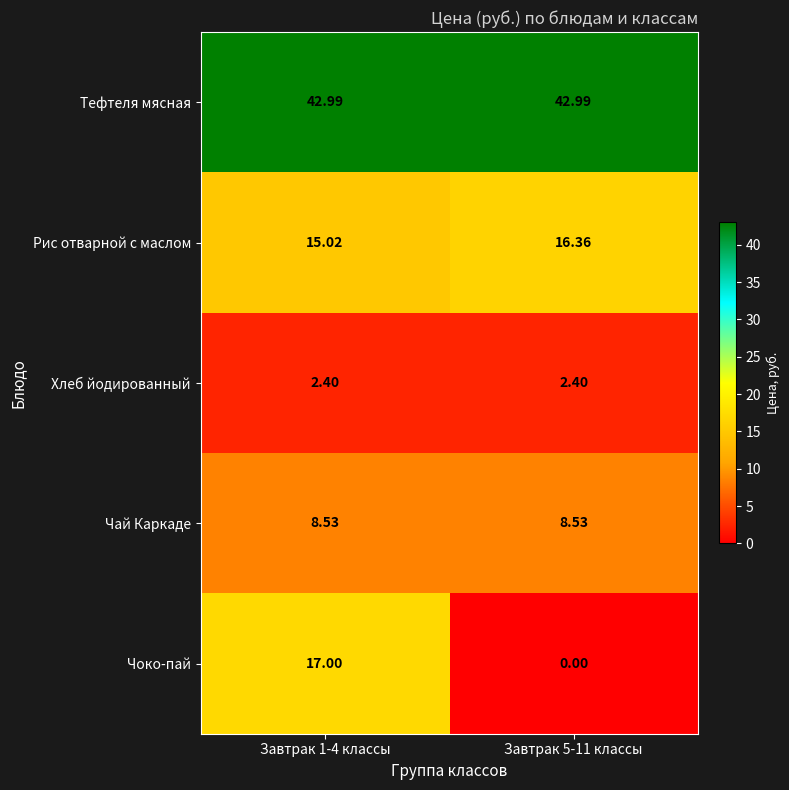

What is the difference between the highest and lowest values at Завтрак 5-11 классы?

43.0